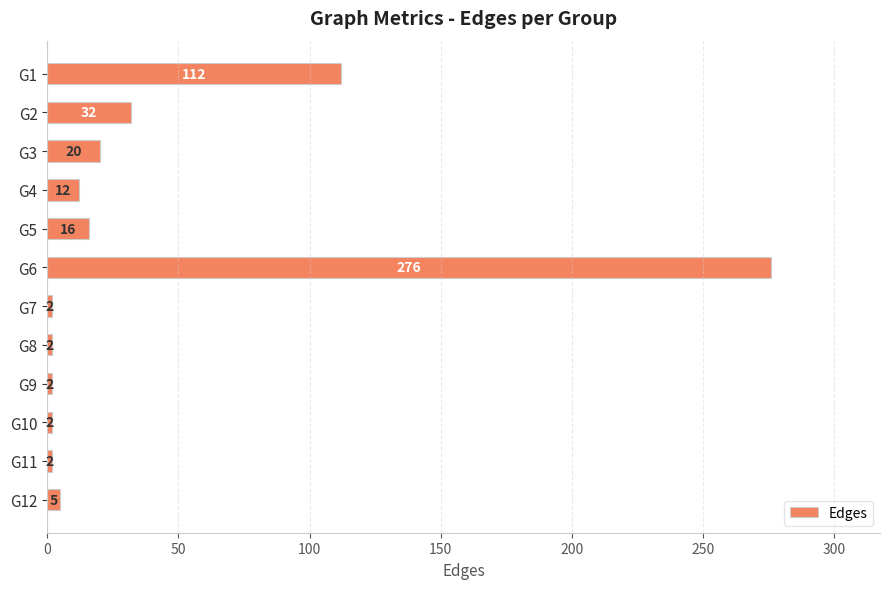

Is it true that the value at G2 is 32?

True